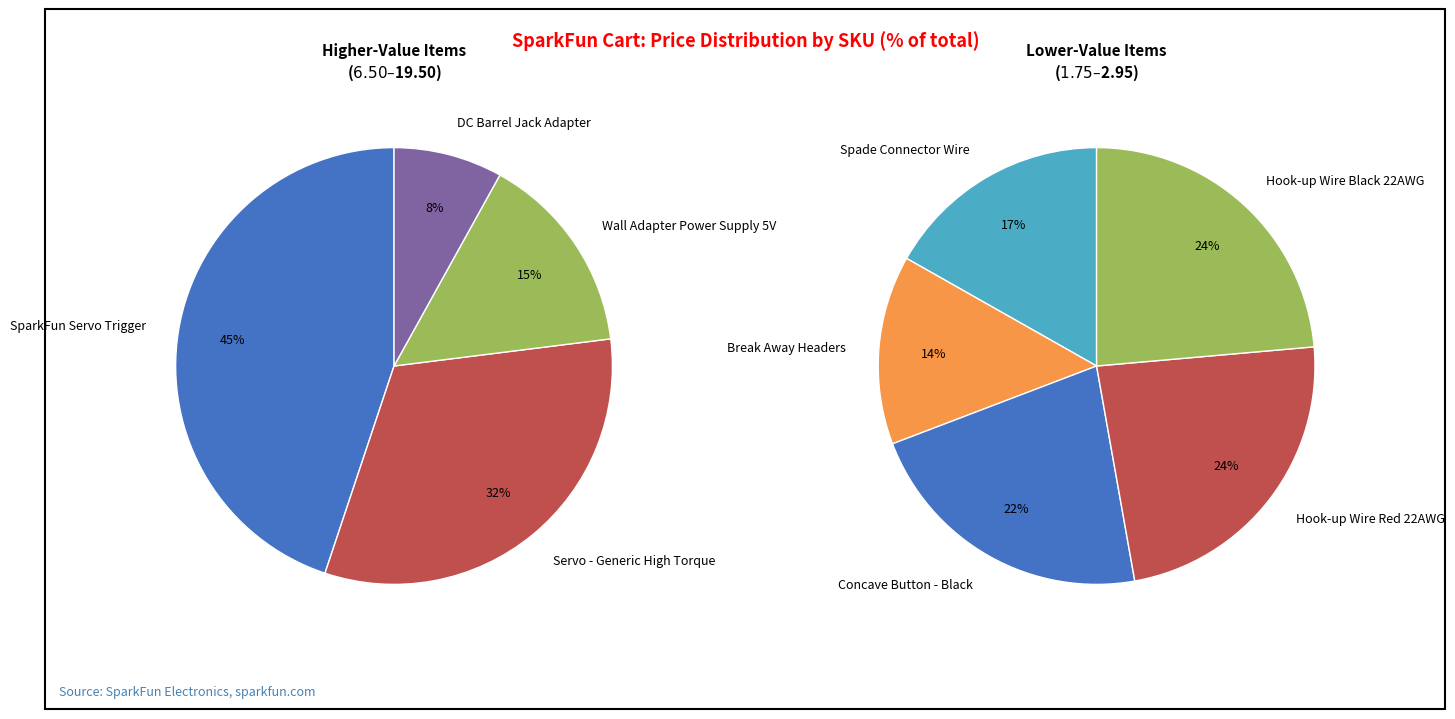

How many slices are in this pie chart?

9